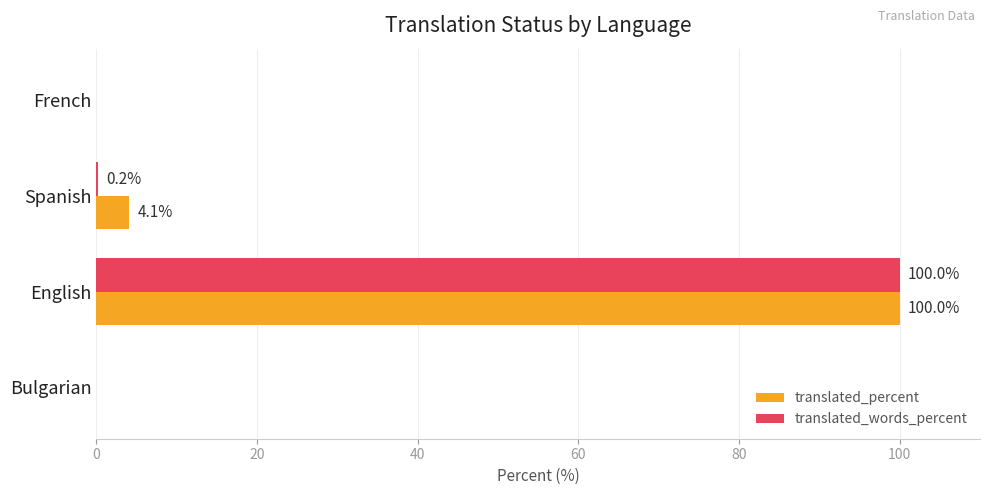

Which series has the largest total across all categories?

translated_percent